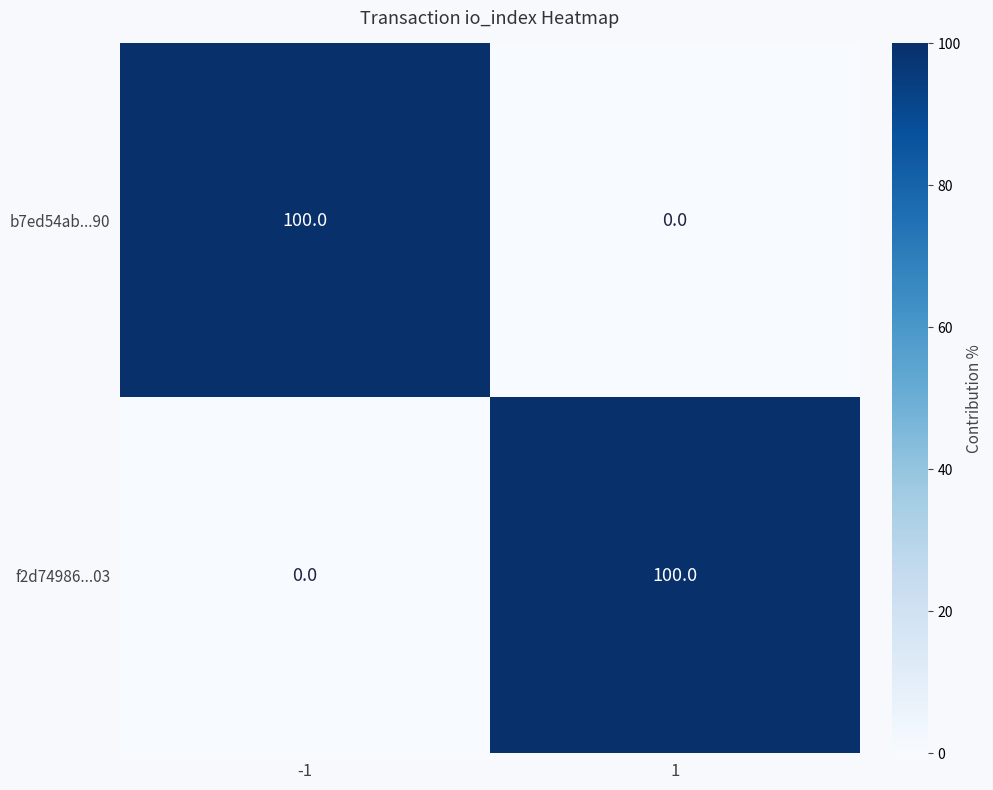

What is the spread (max minus min) of values at -1?

100